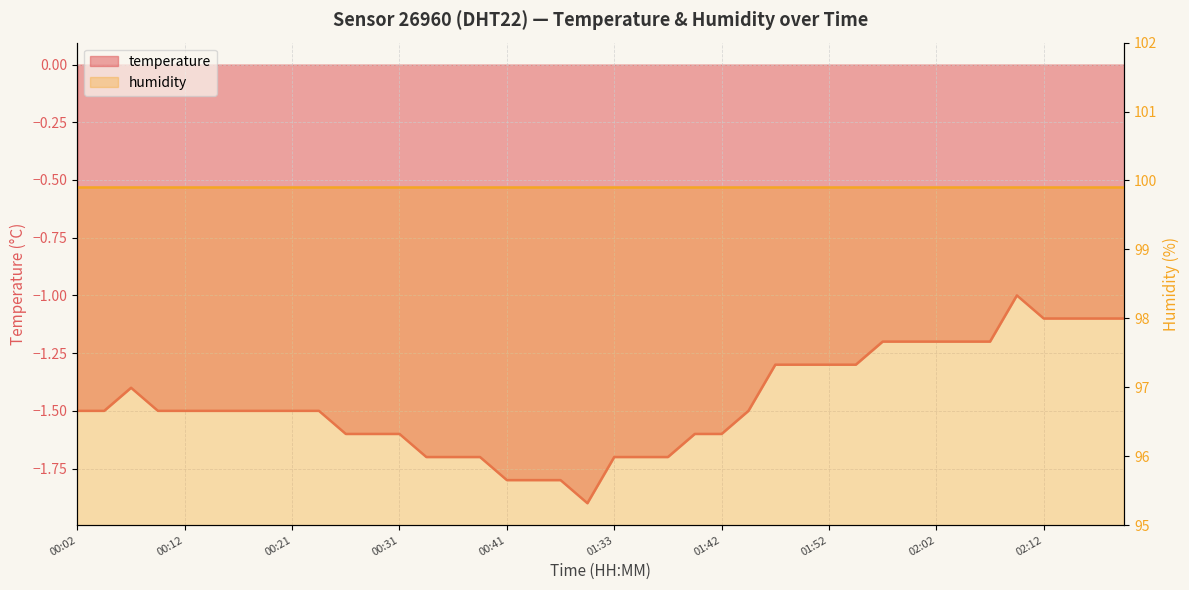

The chart shows a value of -2.1 at 01:45. True or false?

False